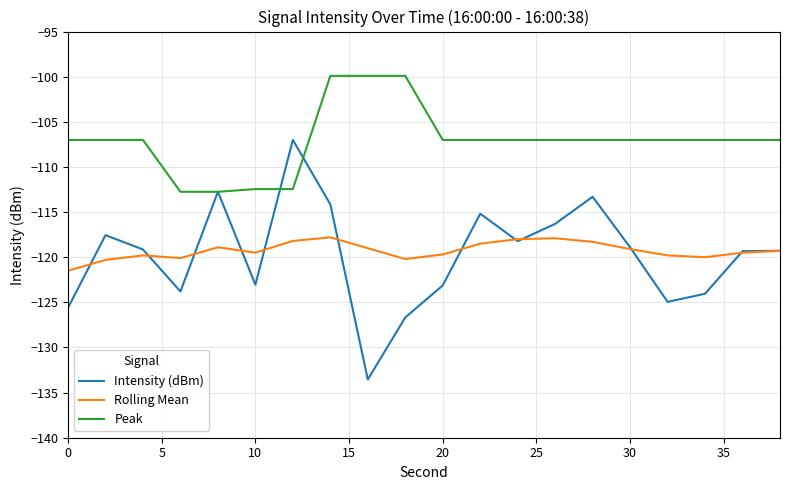

What is the smallest value displayed?

-133.6